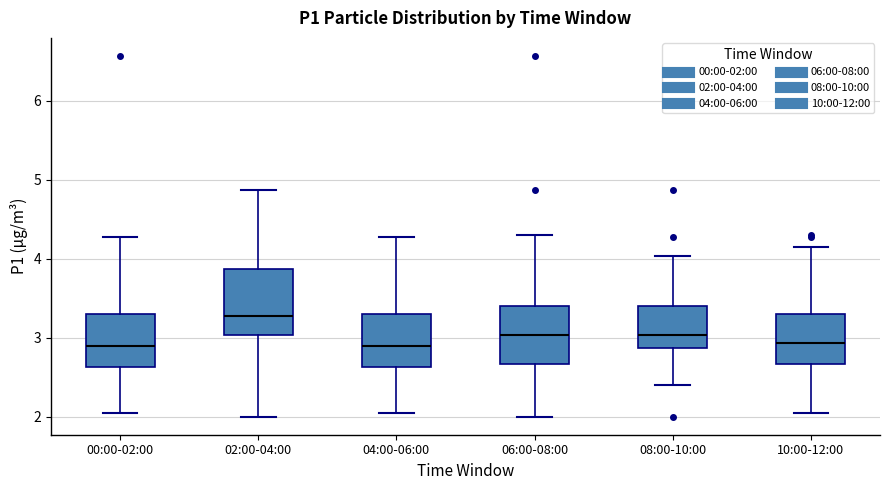

Reading left to right, transcribe this box plot: for each box, give where its median line is, the range the box spans, and where its two whiskers end, as read against the y-axis. The values are not printed on the chart, so give them approximately, as read against the axis.

00:00-02:00: median 2.9, box 2.6 to 3.3, whiskers 2.1 to 4.3
02:00-04:00: median 3.3, box 3.0 to 3.9, whiskers 2.0 to 4.9
04:00-06:00: median 2.9, box 2.6 to 3.3, whiskers 2.1 to 4.3
06:00-08:00: median 3.0, box 2.7 to 3.4, whiskers 2.0 to 4.3
08:00-10:00: median 3.0, box 2.9 to 3.4, whiskers 2.4 to 4.0
10:00-12:00: median 2.9, box 2.7 to 3.3, whiskers 2.1 to 4.2